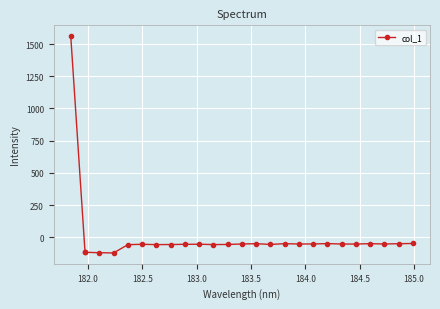

What is the value of the 2nd point from the left?

-118.8